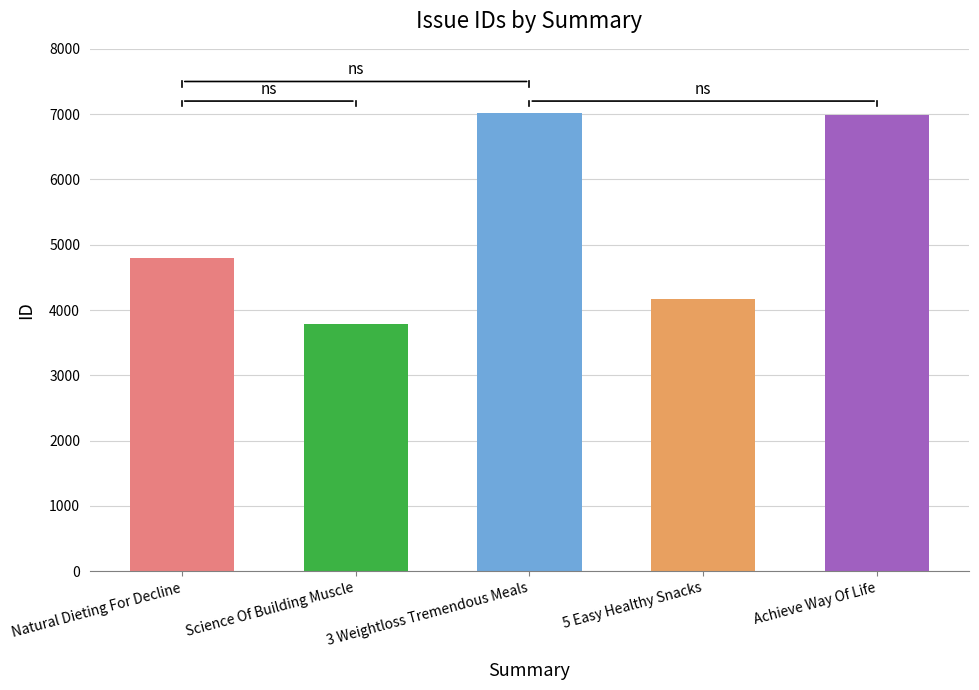

What is the difference between the values at Natural Dieting For Decline and Science Of Building Muscle?

1002